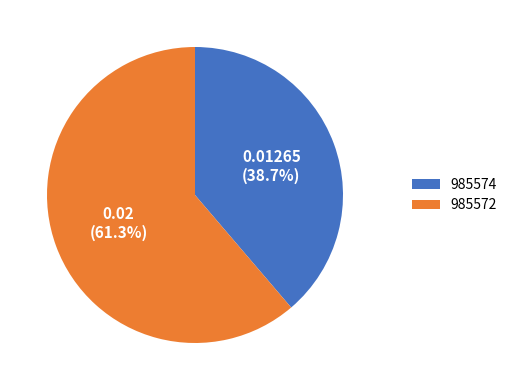

Combined, do 985574 and 985572 account for over 50%?

Yes